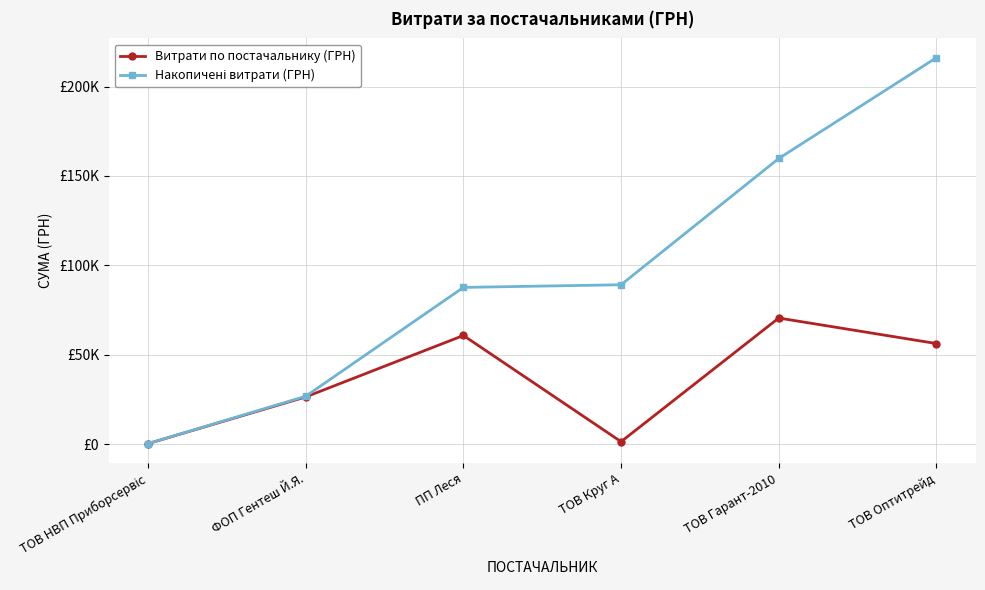

True or false: Витрати по постачальнику (ГРН) has a value of 36814.8 at ФОП Гентеш Й.Я..

False